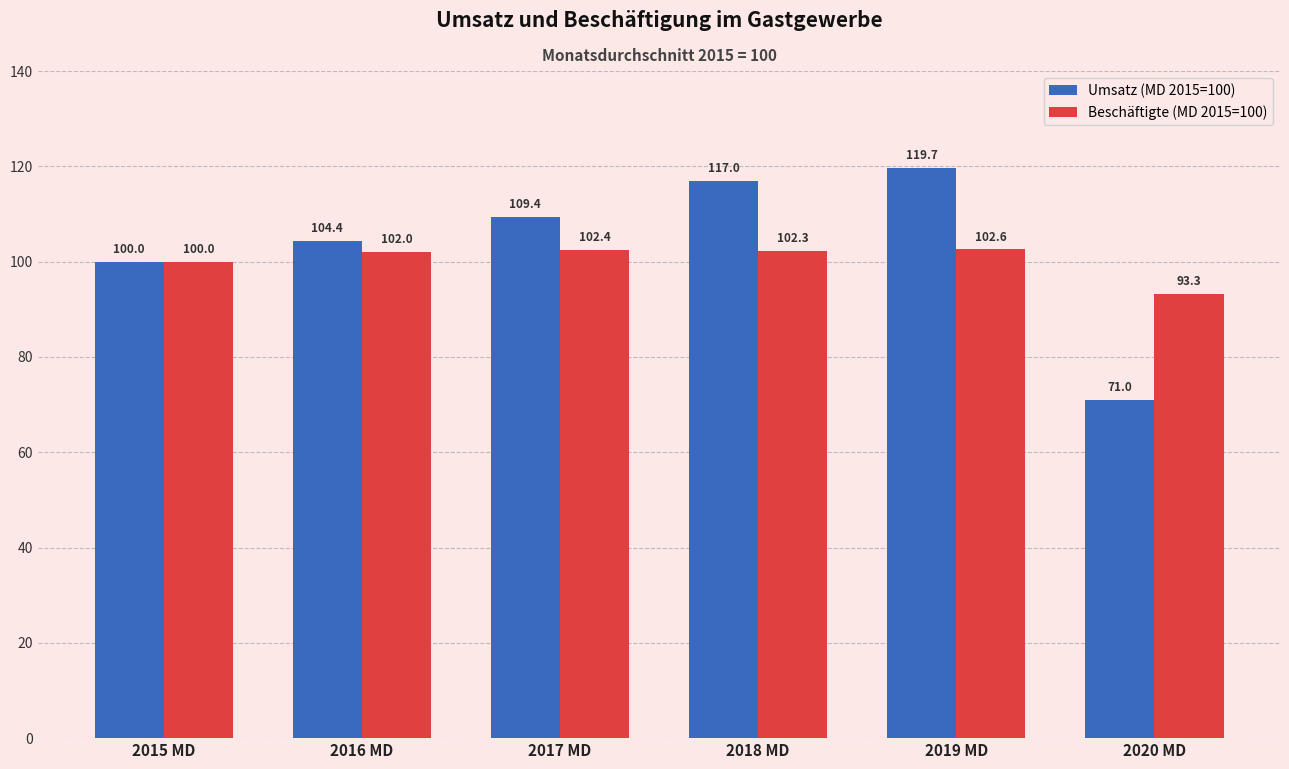

At which category is the sum across all series the highest?

2019 MD